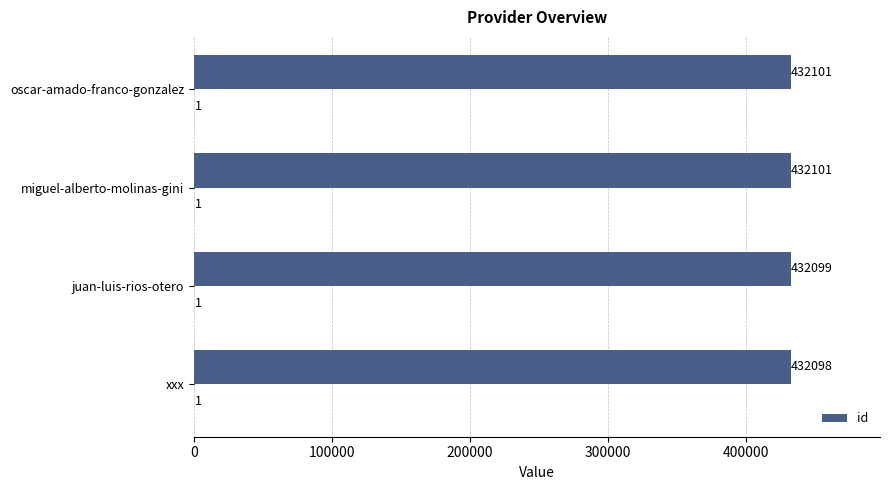

What is the sum of all values?

1728399